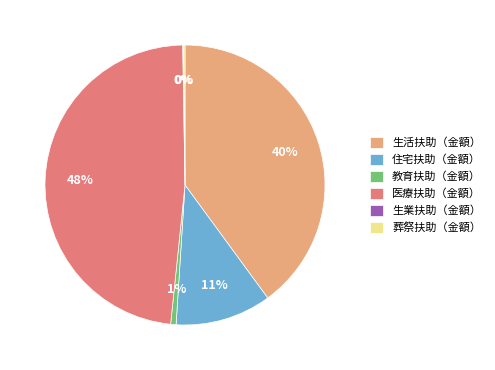

To the nearest percent, what percentage of the pie is 生活扶助（金額）?

40%